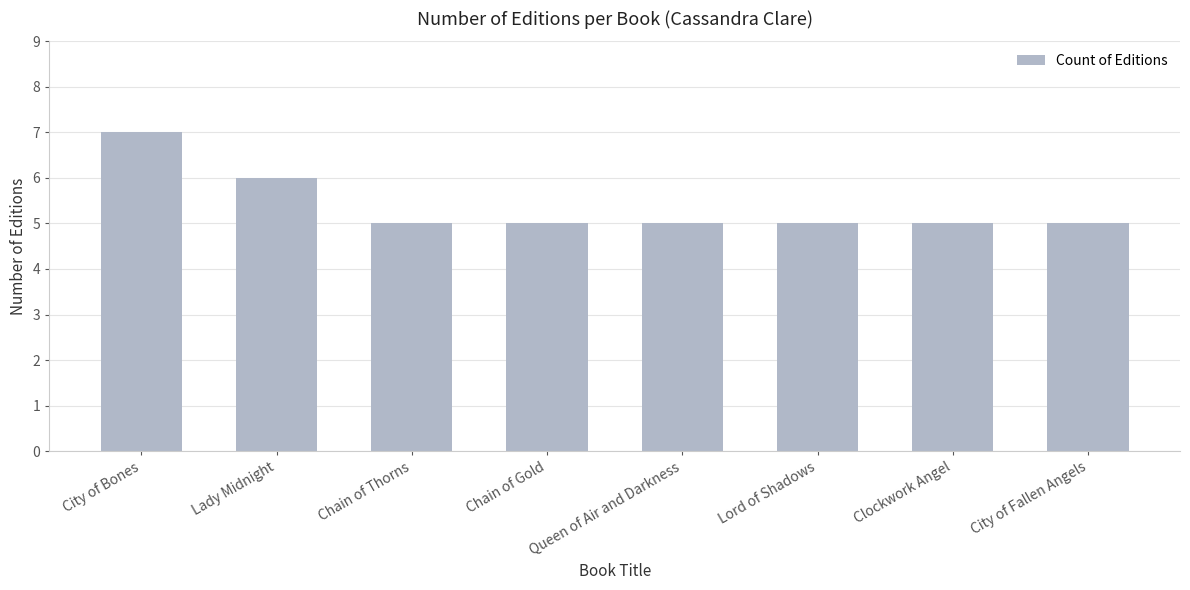

Reading left to right, transcribe all the data shown in this chart.

7	6	5	5	5	5	5	5